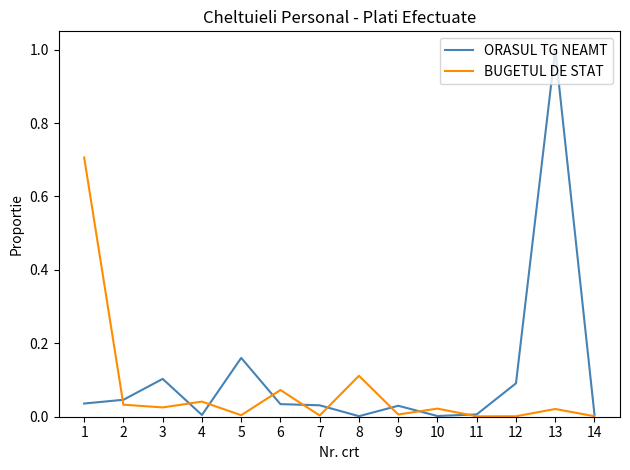

What is the highest value of the BUGETUL DE STAT series?

0.7